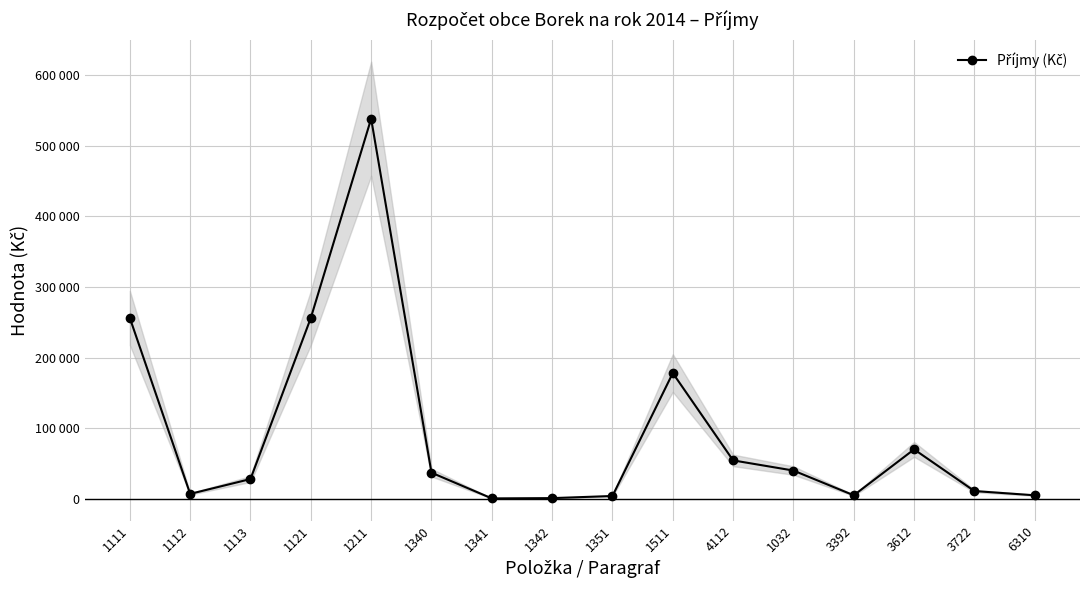

Where is the first local minimum?

1112